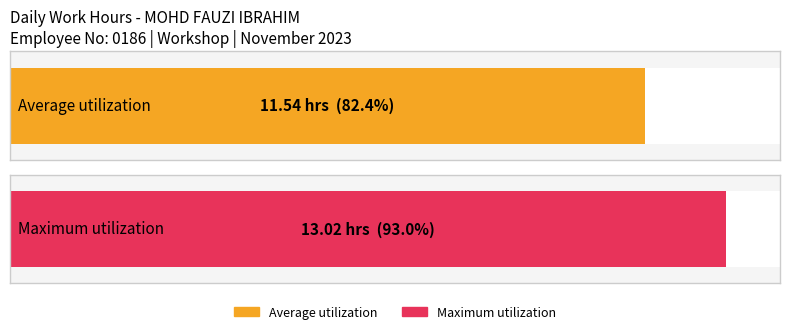

Does the chart contain any negative values?

No